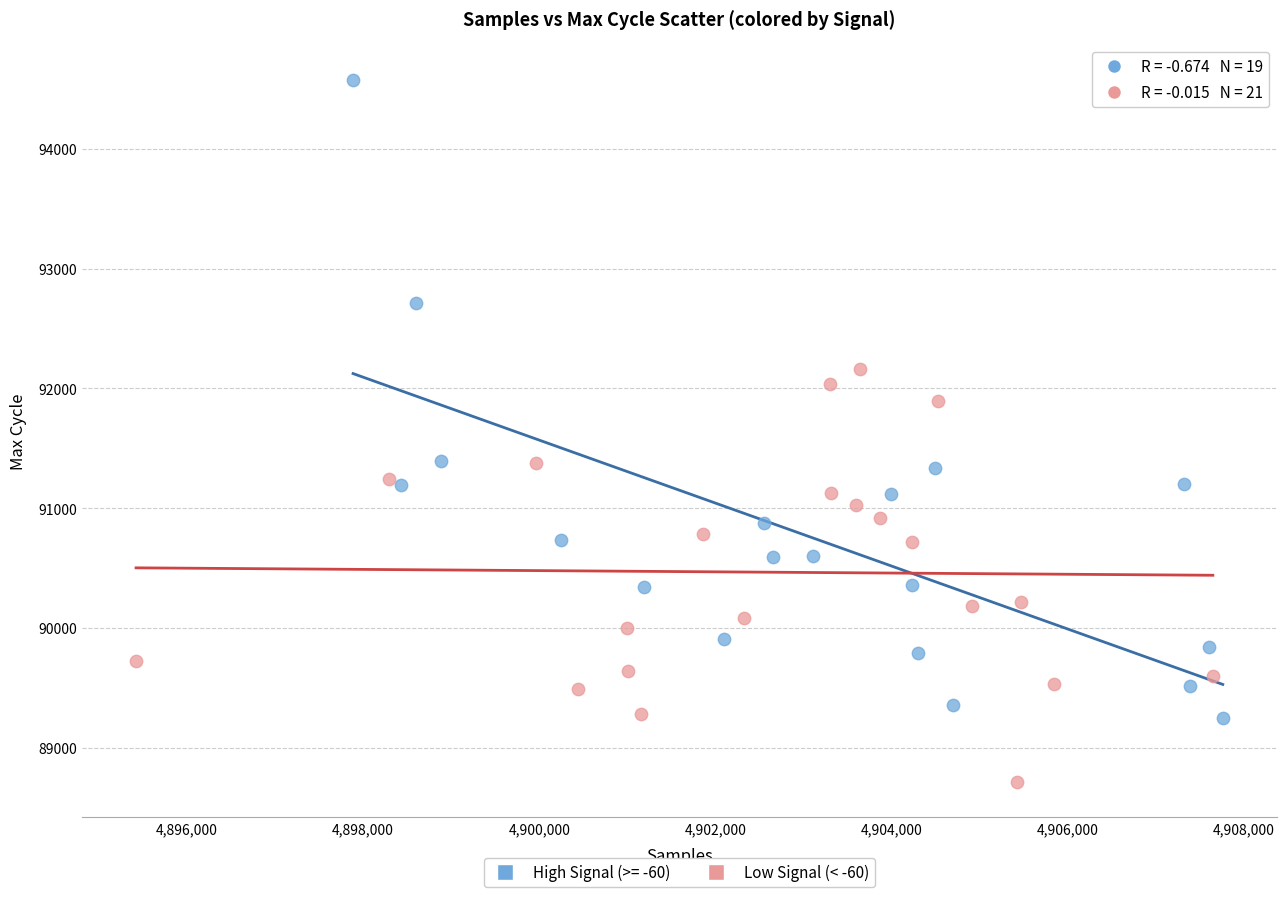

Which series has the widest spread of Y values?

High Signal (>= -60)